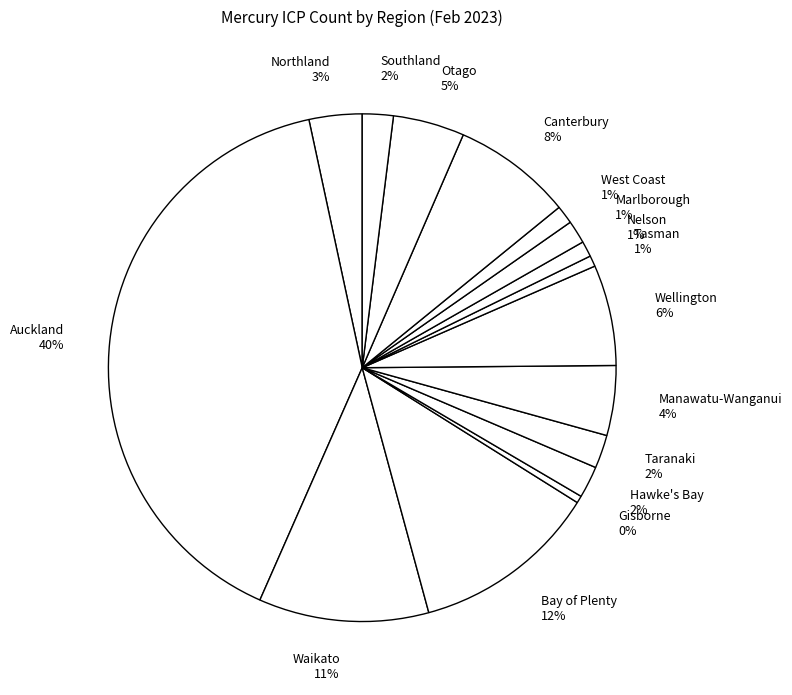

Which has a higher value, Canterbury 8% or Gisborne 0%?

Canterbury 8%